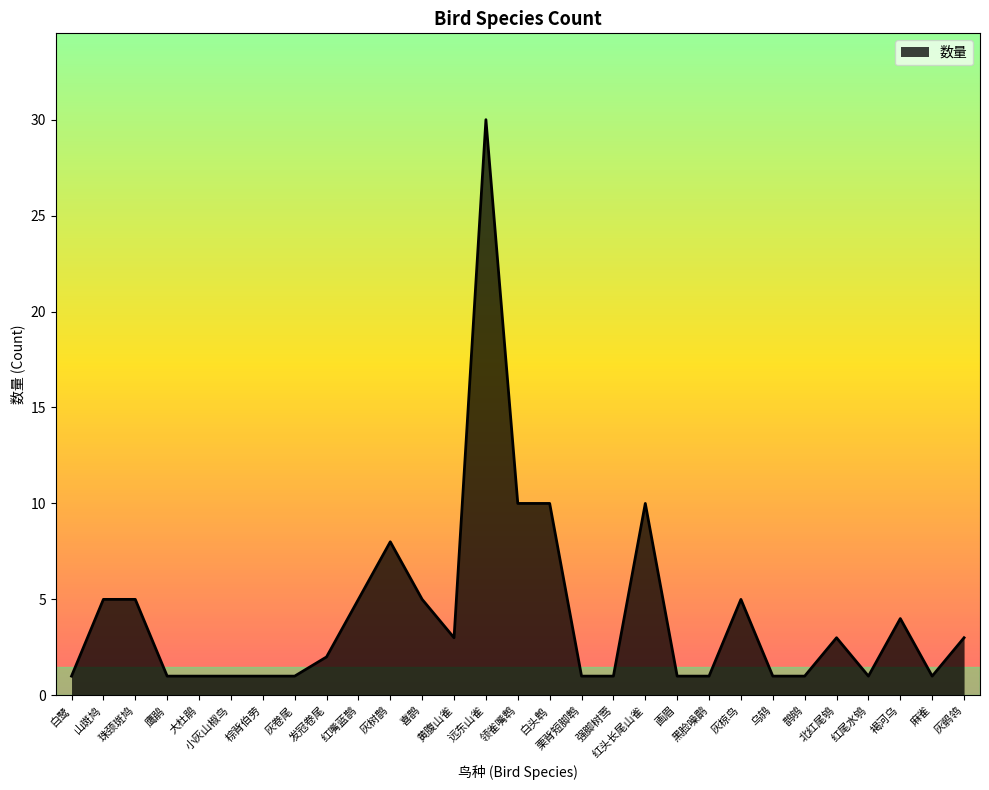

Reading left to right, transcribe all the data shown in this chart.

白鹭=1	山斑鸠=5	珠颈斑鸠=5	鹰鹃=1	大杜鹃=1	小灰山椒鸟=1	棕背伯劳=1	灰卷尾=1	发冠卷尾=2	红嘴蓝鹊=5	灰树鹊=8	喜鹊=5	黄腹山雀=3	远东山雀=30	领雀嘴鹎=10	白头鹎=10	栗背短脚鹎=1	强脚树莺=1	红头长尾山雀=10	画眉=1	黑脸噪鹛=1	灰椋鸟=5	乌鸫=1	鹊鸲=1	北红尾鸲=3	红尾水鸲=1	褐河乌=4	麻雀=1	灰鹡鸰=3